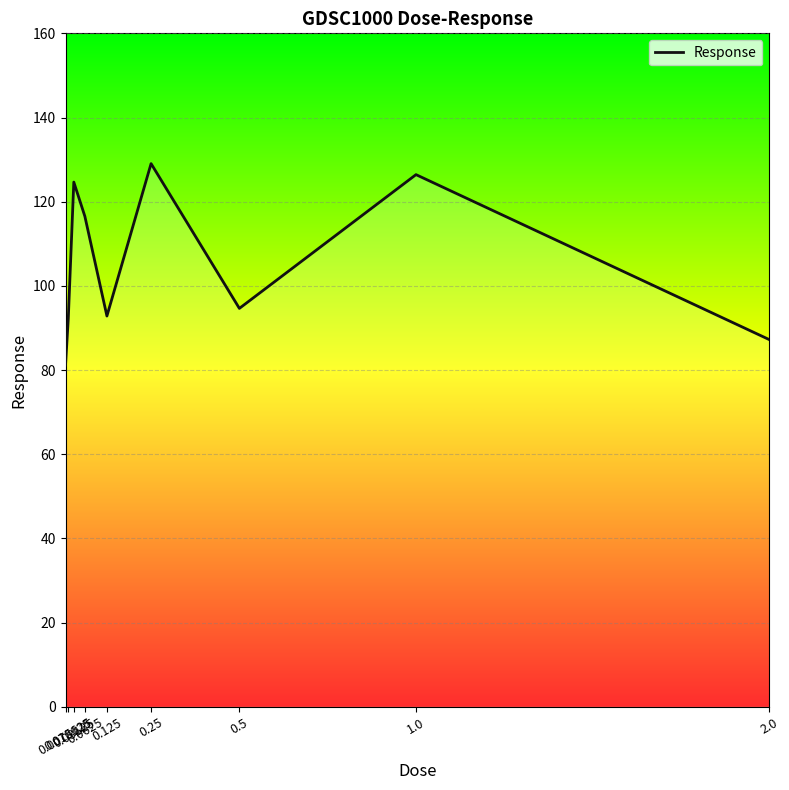

How many points are higher than both their immediate neighbors (excluding endpoints)?

3